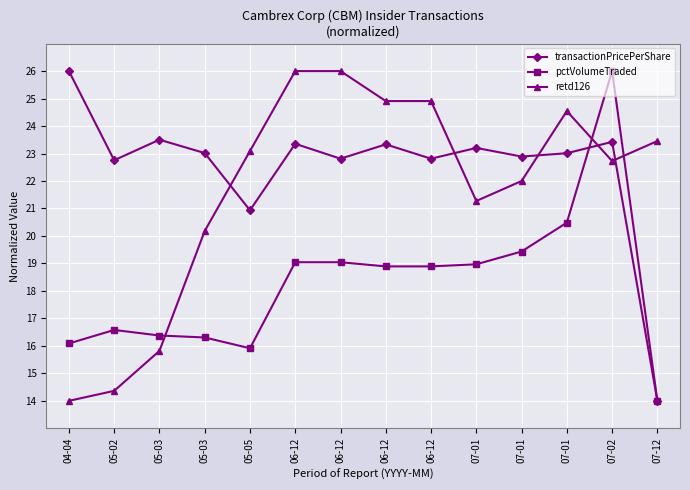

What are all the series names shown in the legend?

transactionPricePerShare, pctVolumeTraded, retd126